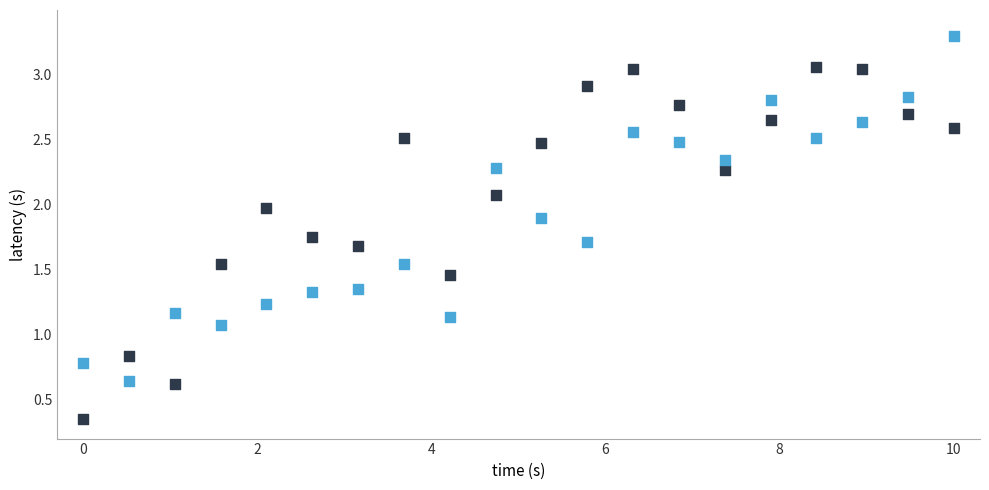

Across all data points, what is the range of X values (max minus min)?

10.0